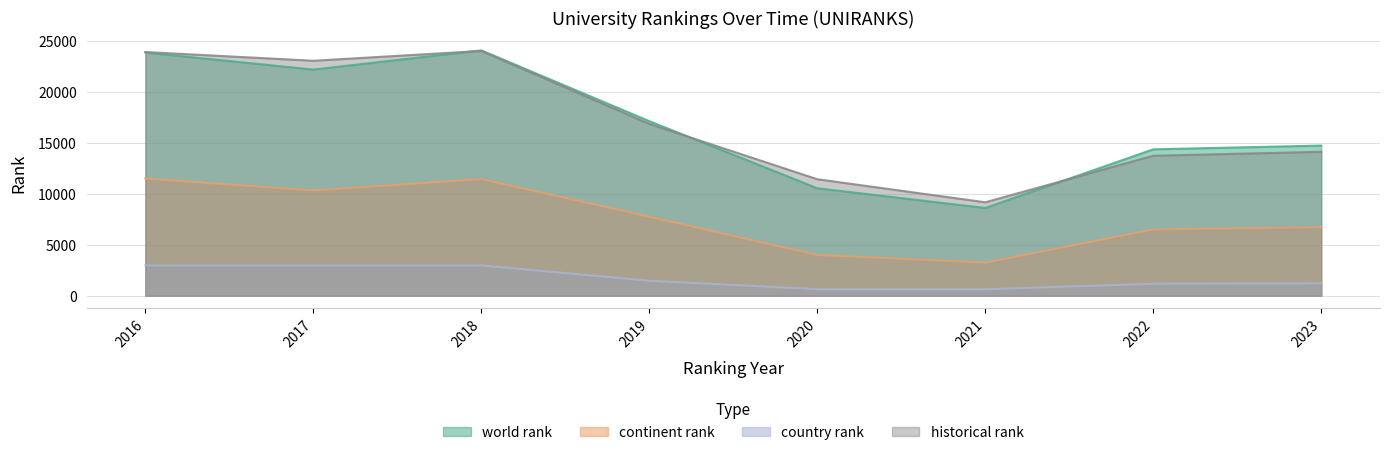

Which category has the highest value across all series?

2018